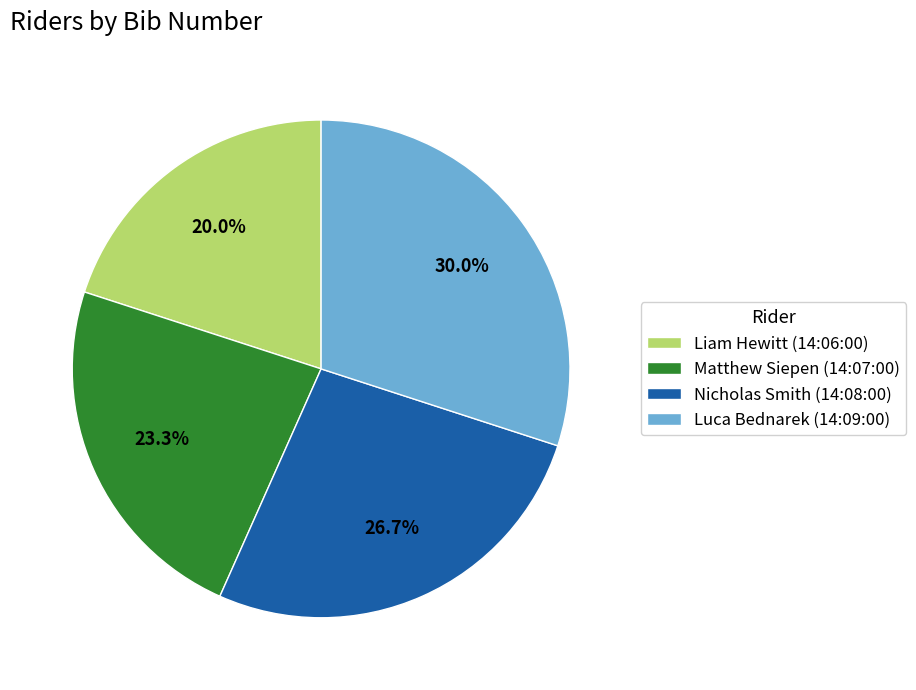

What is the ratio of the value at Luca Bednarek (14:09:00) to the value at Matthew Siepen (14:07:00)?

1.3